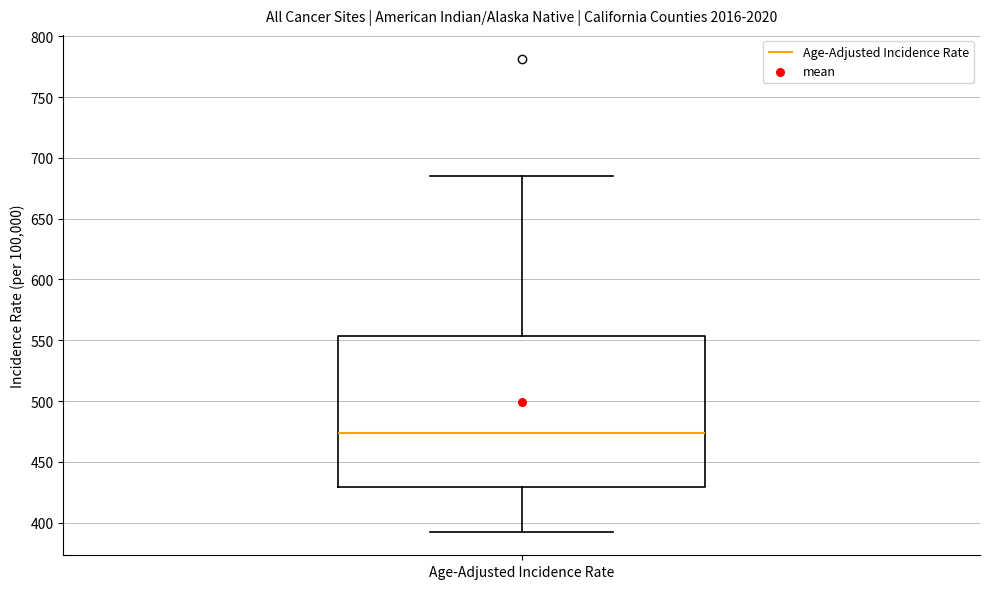

Where is the upper edge of the box for Age-Adjusted Incidence Rate on the y-axis? The values are not printed on the chart, so give them approximately, as read against the axis.

555